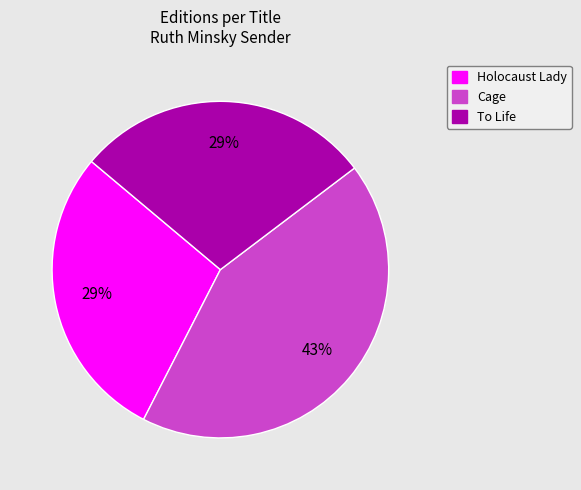

How many segments does this pie chart have?

3